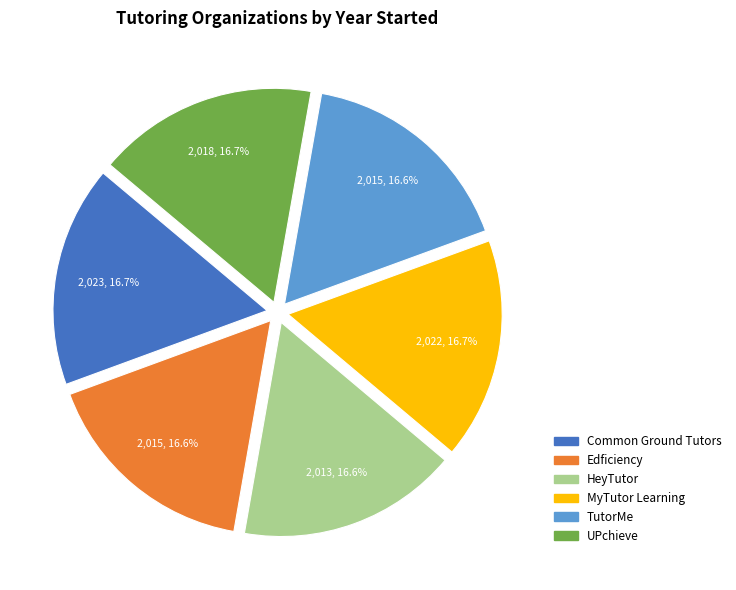

Does any single category account for the majority?

No